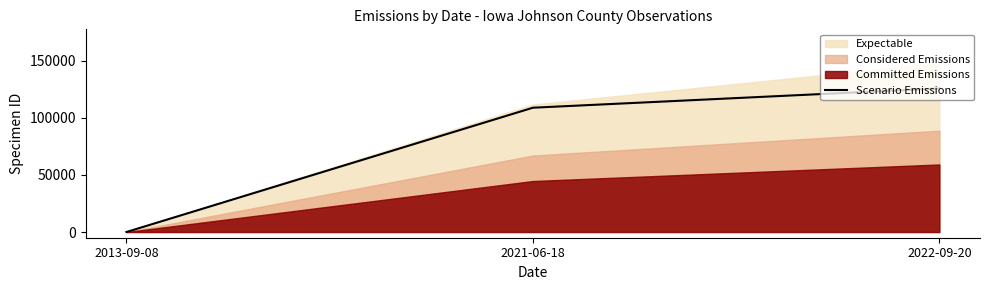

How many lines are shown in the chart?

1